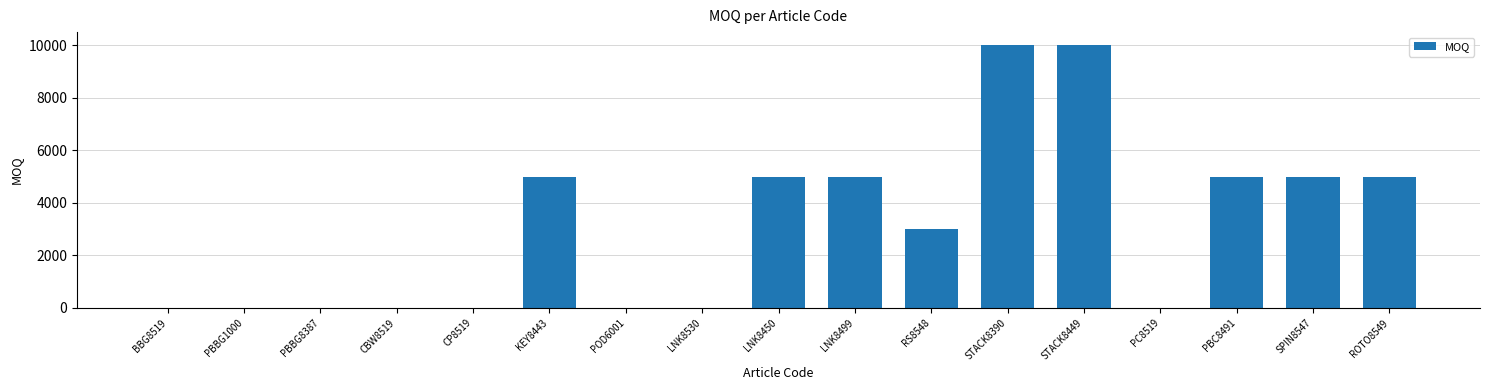

What is the maximum value shown in the chart?

10000